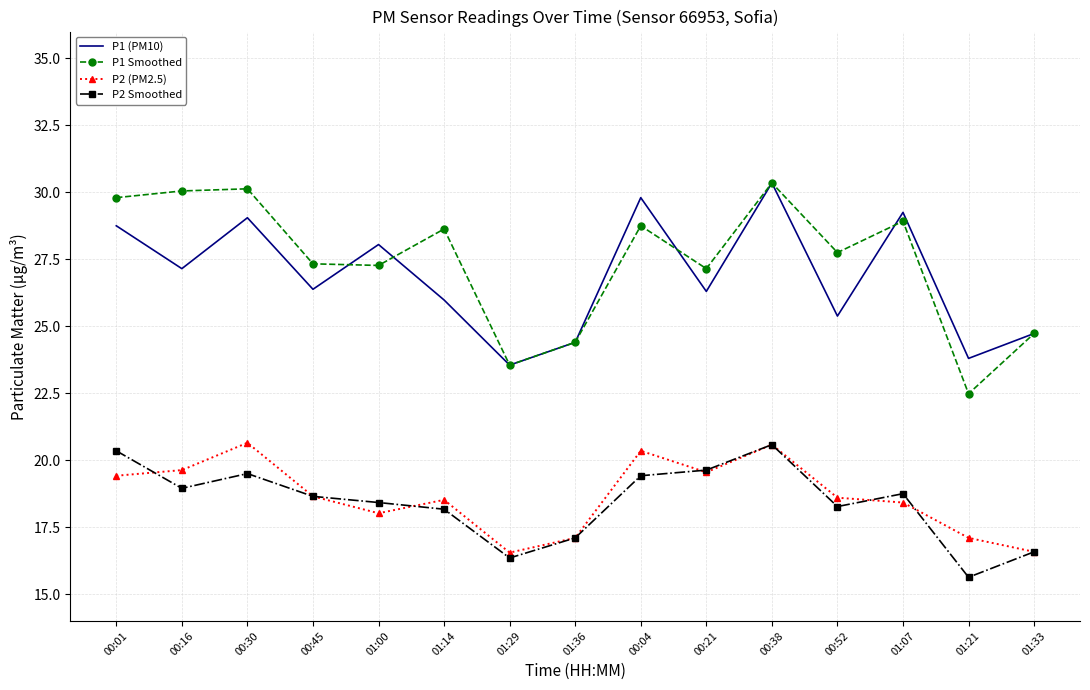

What is the total value across all series at 00:01?

98.3